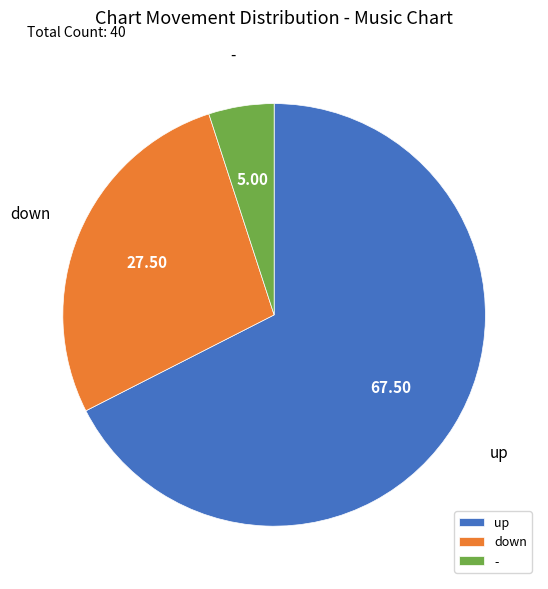

Which category has the biggest portion of the pie?

up